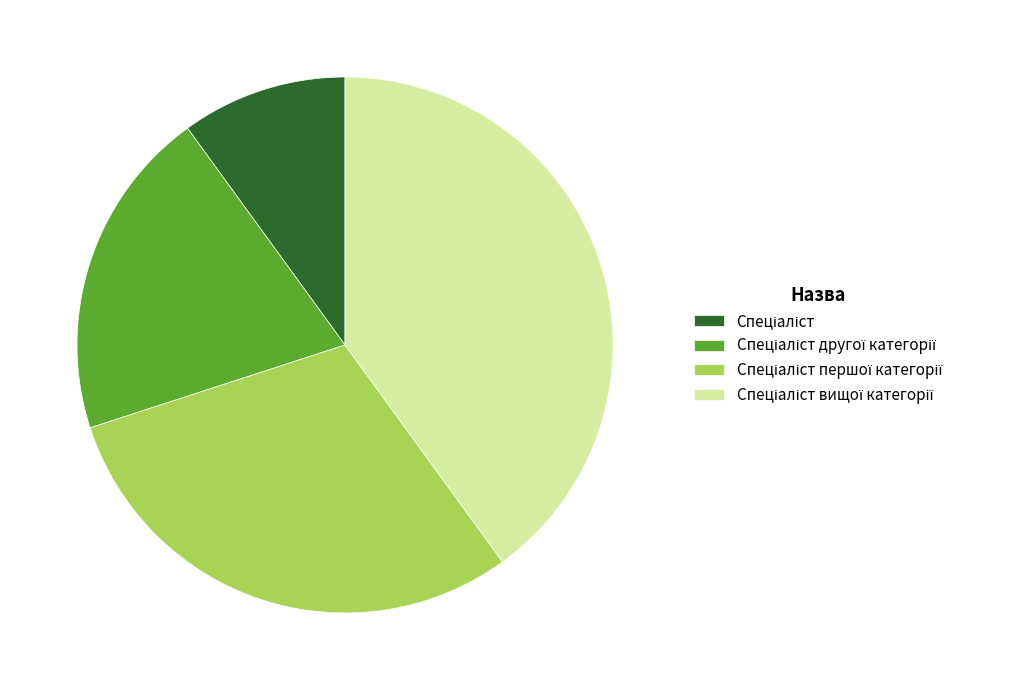

Is there any slice that represents more than half of the pie?

No